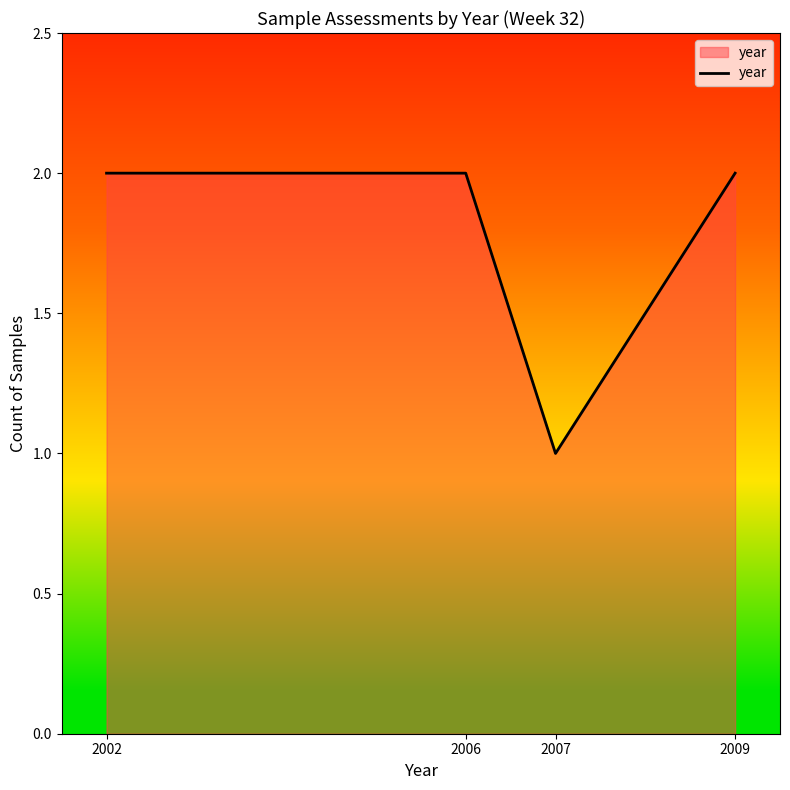

How many distinct data groups are displayed?

1